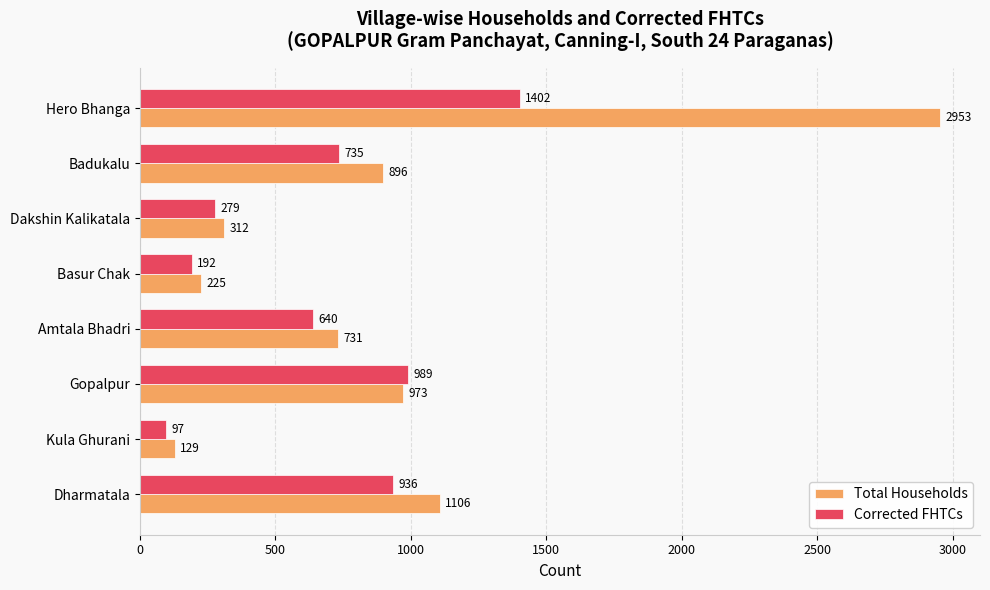

What is the average value of the Total Households series?

916